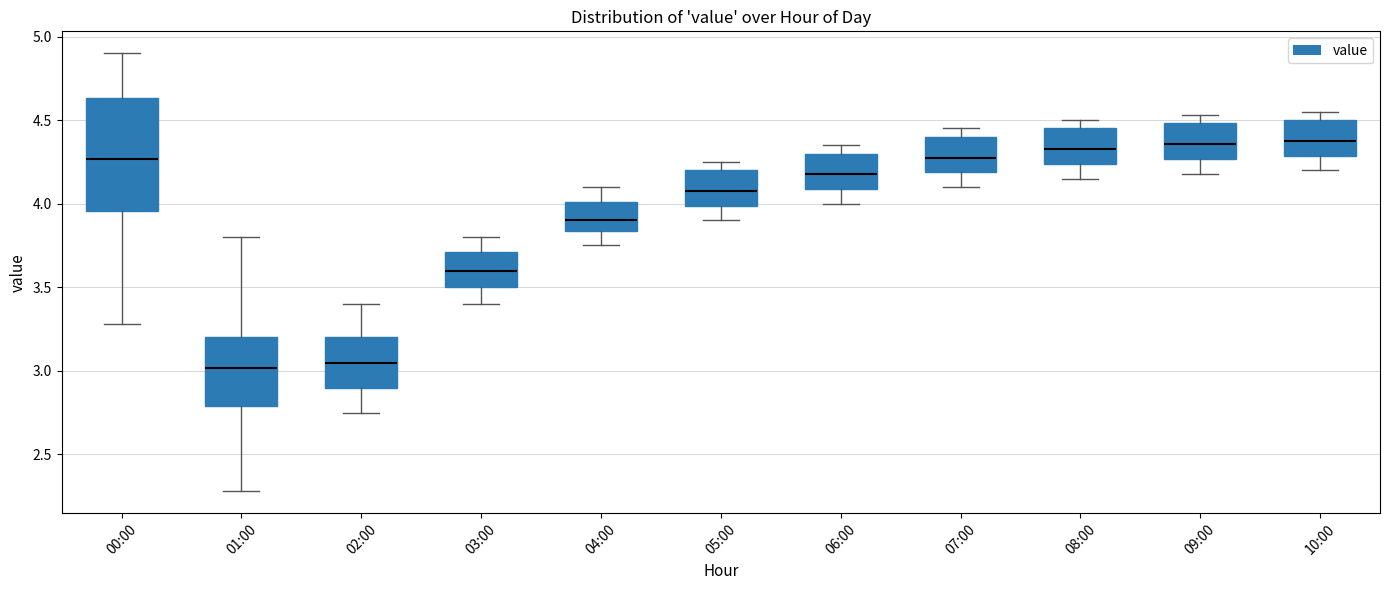

Reading left to right, transcribe this box plot: for each box, give where its median line is, the range the box spans, and where its two whiskers end, as read against the y-axis. The values are not printed on the chart, so give them approximately, as read against the axis.

00:00: median 4.25, box 3.95 to 4.65, whiskers 3.30 to 4.90
01:00: median 3.00, box 2.80 to 3.20, whiskers 2.30 to 3.80
02:00: median 3.05, box 2.90 to 3.20, whiskers 2.75 to 3.40
03:00: median 3.60, box 3.50 to 3.70, whiskers 3.40 to 3.80
04:00: median 3.90, box 3.85 to 4.00, whiskers 3.75 to 4.10
05:00: median 4.10, box 4.00 to 4.20, whiskers 3.90 to 4.25
06:00: median 4.20, box 4.10 to 4.30, whiskers 4.00 to 4.35
07:00: median 4.30, box 4.20 to 4.40, whiskers 4.10 to 4.45
08:00: median 4.35, box 4.25 to 4.45, whiskers 4.15 to 4.50
09:00: median 4.35, box 4.25 to 4.50, whiskers 4.20 to 4.55
10:00: median 4.40, box 4.30 to 4.50, whiskers 4.20 to 4.55